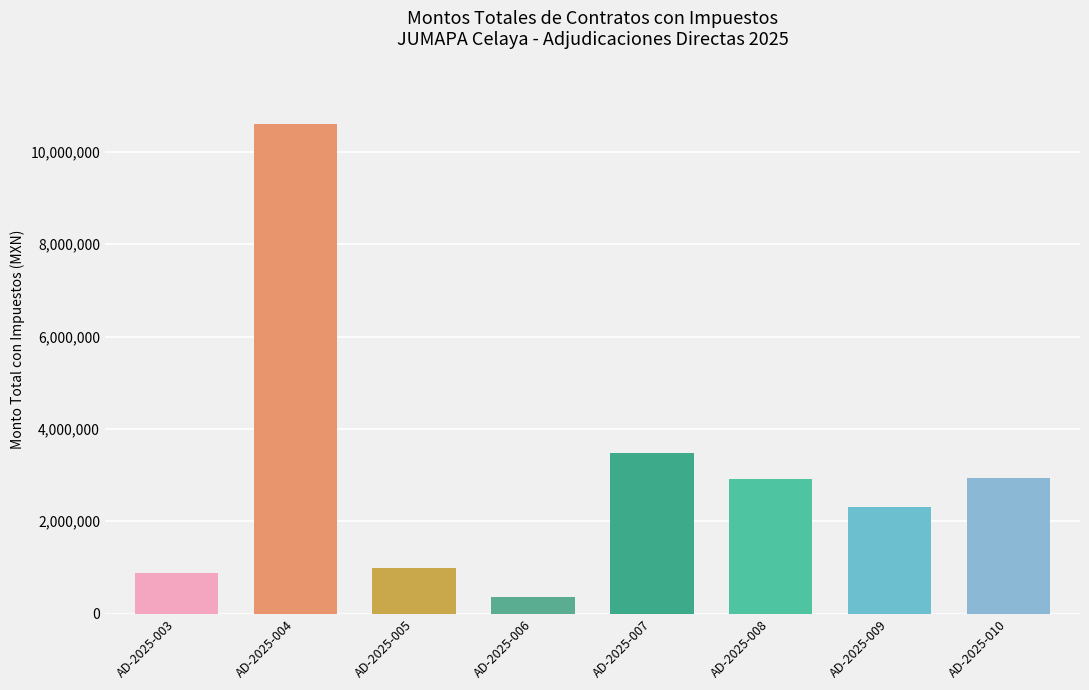

Read the value at AD-2025-010.

2931998.4